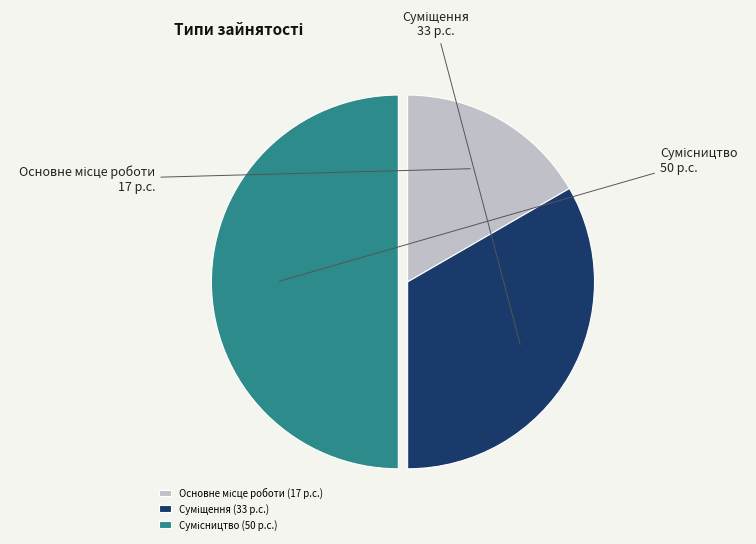

Does Основне місце роботи represent more than half of the total?

No